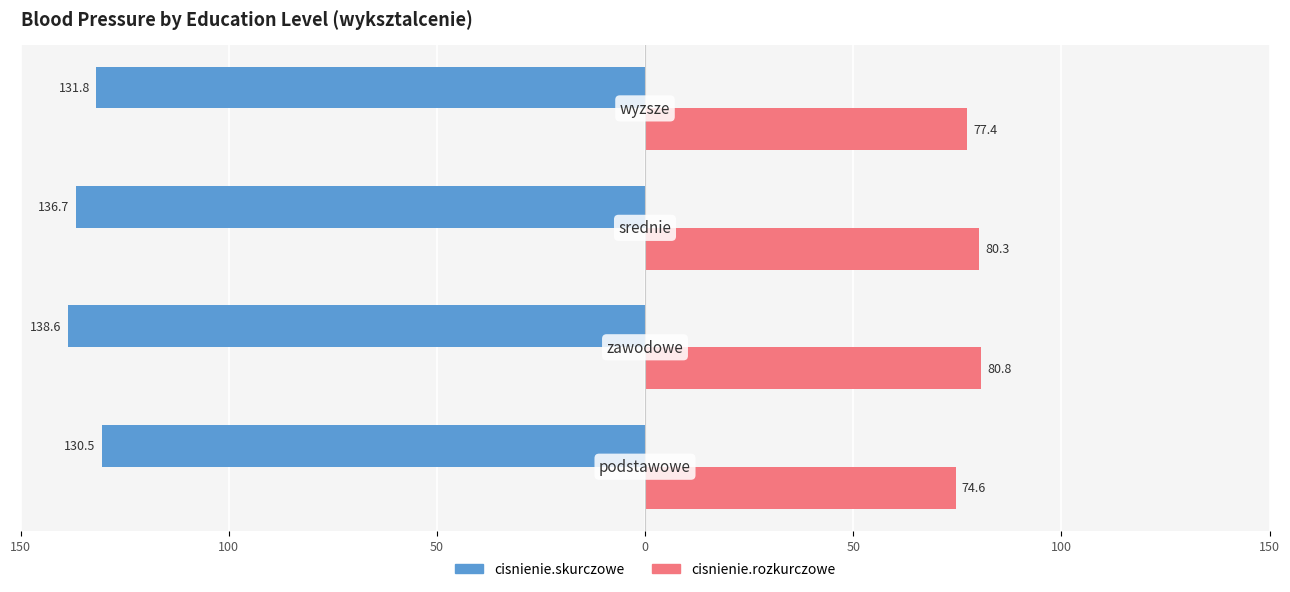

What are all the series names shown in the legend?

cisnienie.skurczowe, cisnienie.rozkurczowe